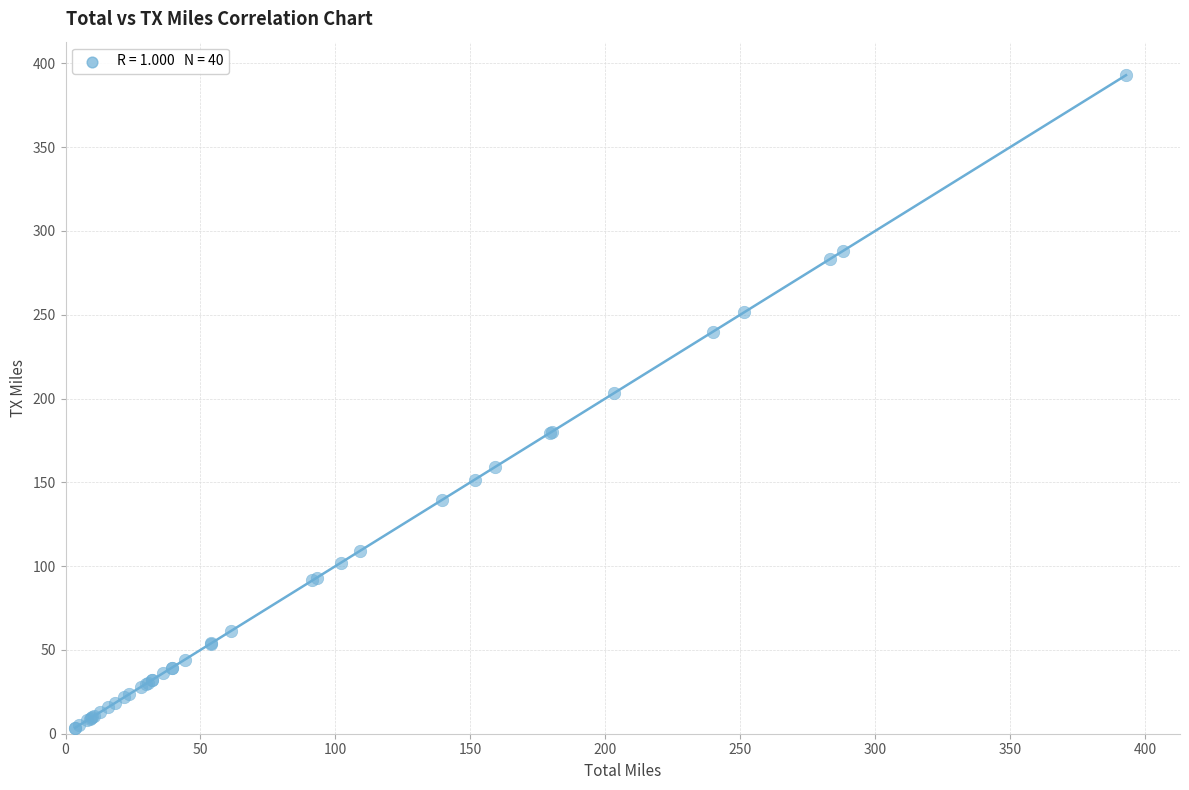

What Y value in the scatter plot is closest to 198?

203.1